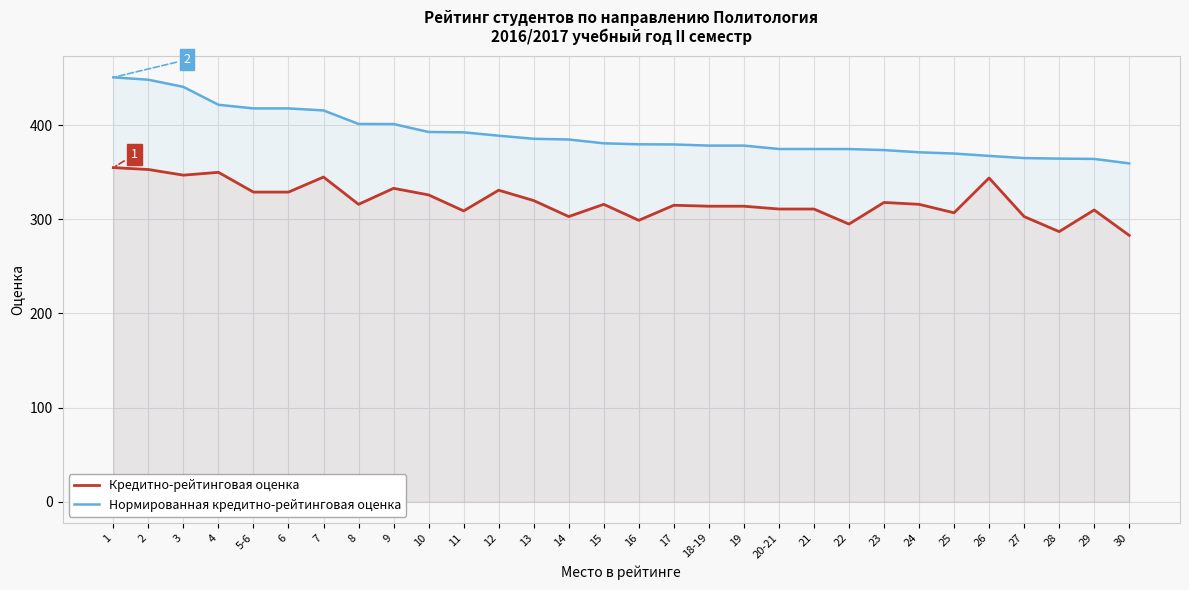

How many lines are shown in the chart?

2